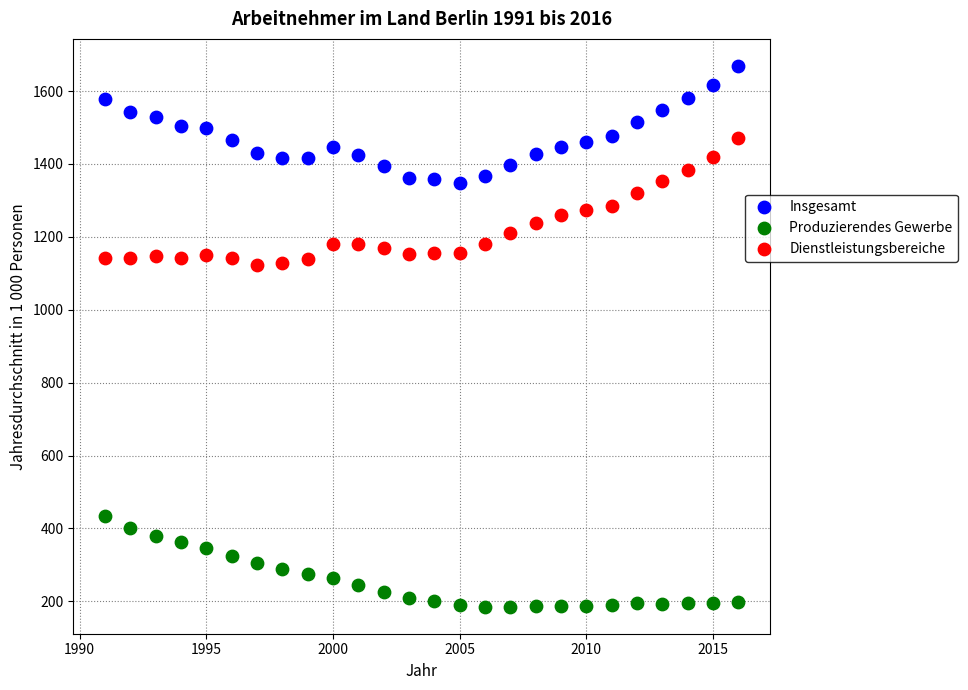

Which series contains the lowest Y value?

Produzierendes Gewerbe